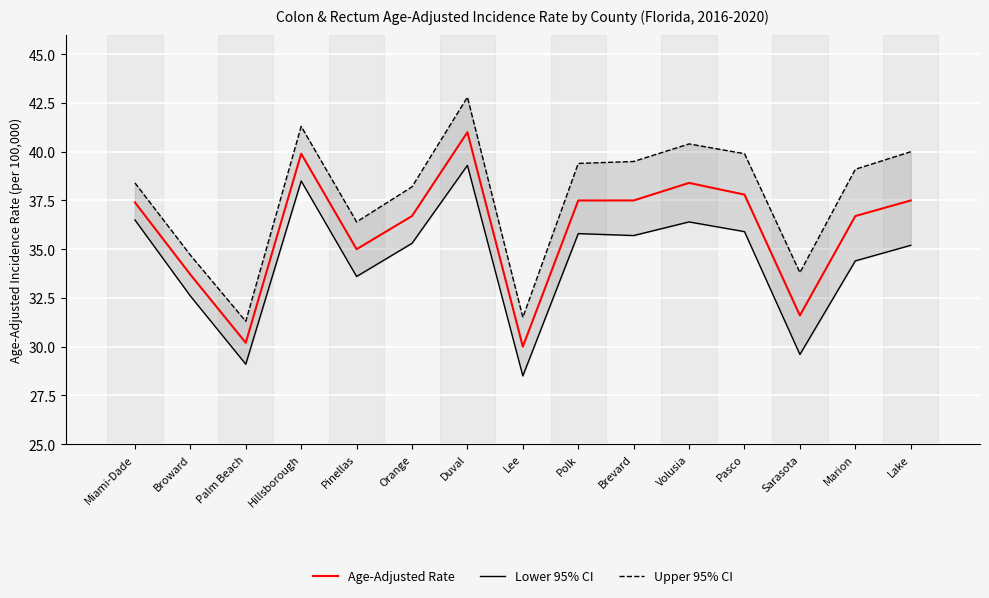

True or false: Upper 95% CI and Age-Adjusted Rate intersect in this chart.

False